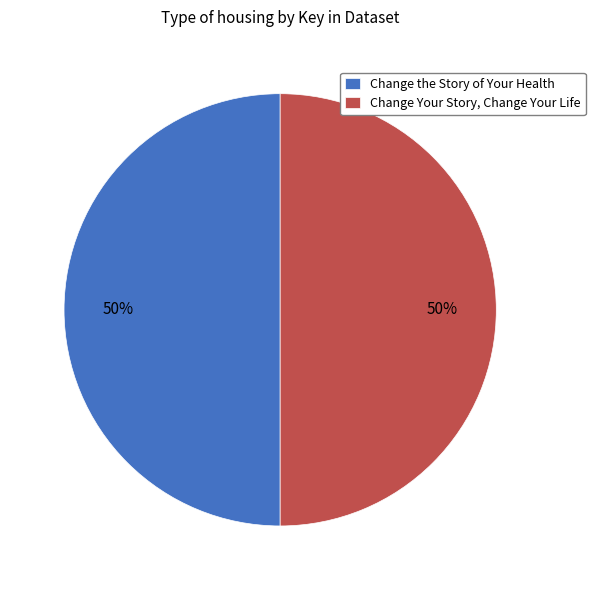

Combined, do Change Your Story, Change Your Life and Change the Story of Your Health account for over 50%?

Yes